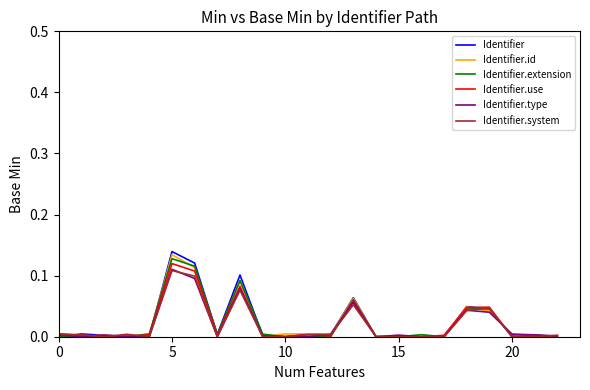

Which series has the largest range (max minus min)?

Identifier